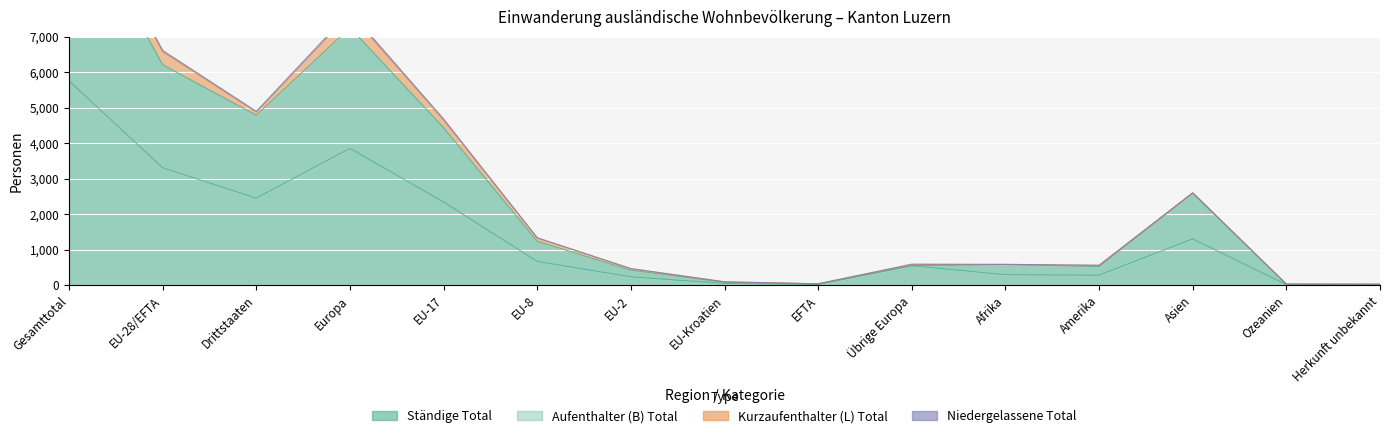

What value does the Aufenthalter (B) Total series have at EU-Kroatien, to the nearest 10?

80